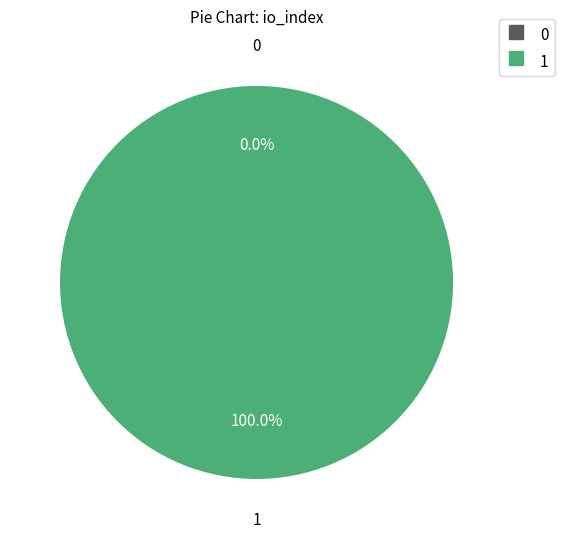

To the nearest percent, what is the average slice percentage?

50%